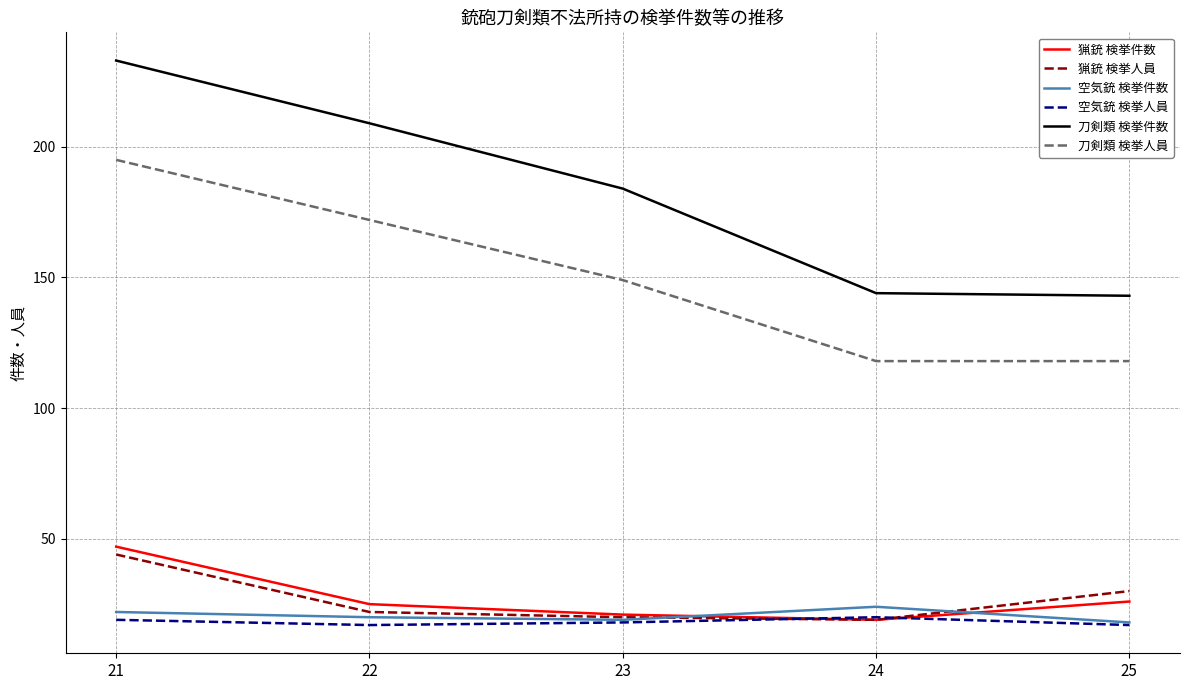

The 刀剣類 検挙件数 series shows 238 at 25. True or false?

False